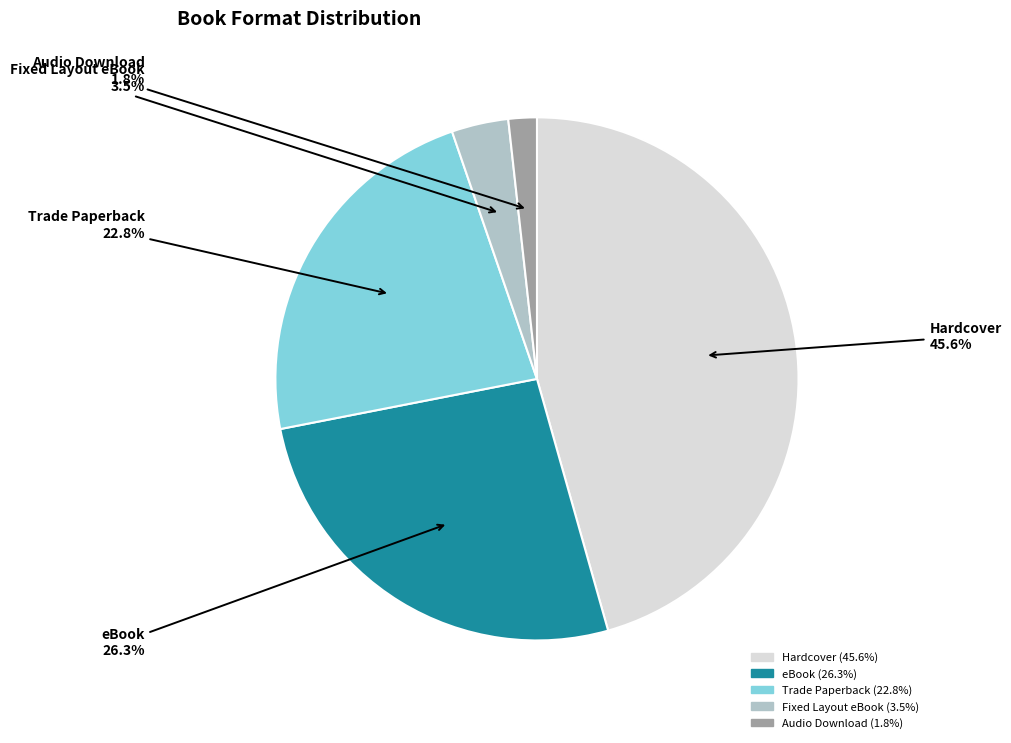

Which has a higher value, eBook or Fixed Layout eBook?

eBook